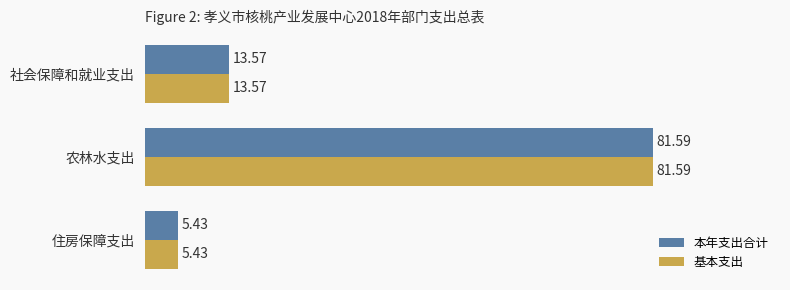

What is the sum of the 本年支出合计 values at 住房保障支出 and 农林水支出?

87.0